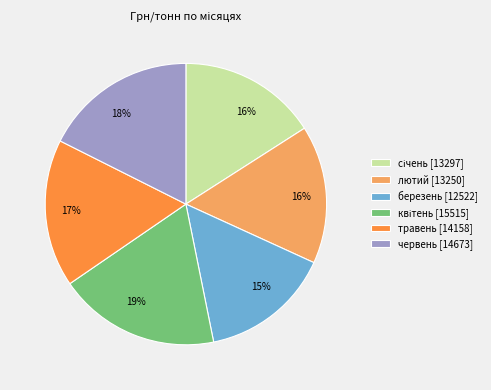

Is it true that березень is 15% of the pie?

True